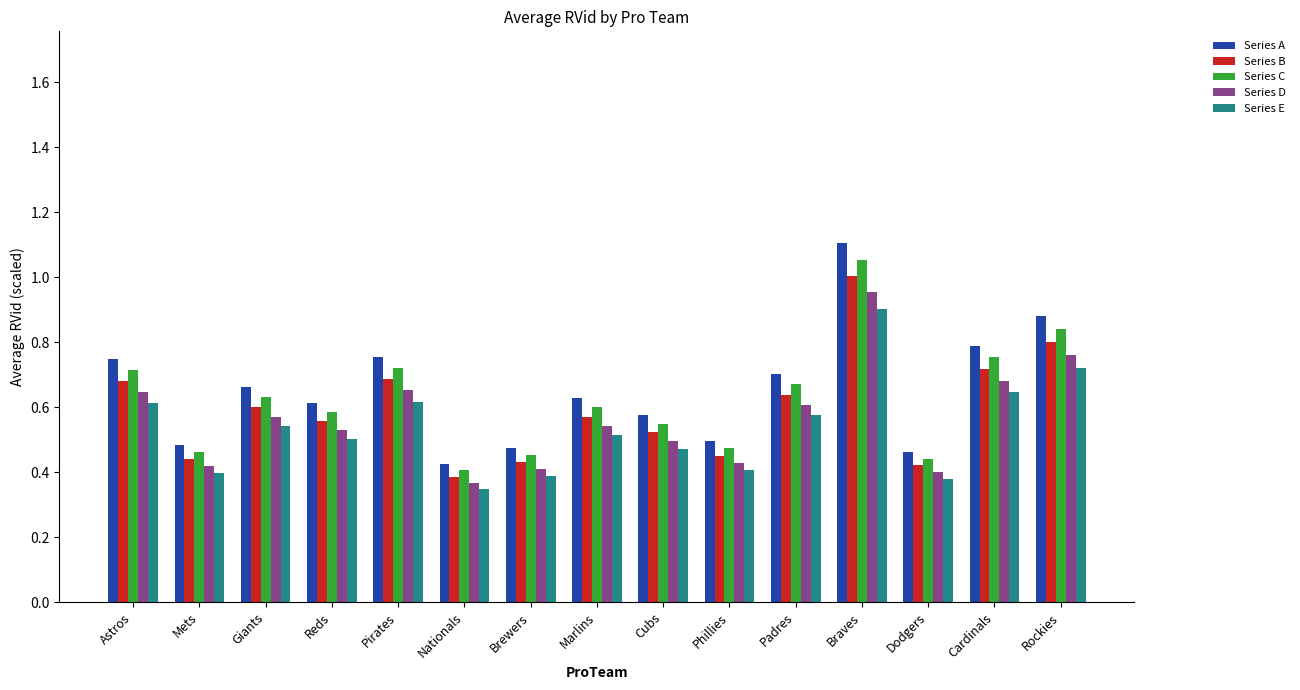

The value of Series A at Pirates is 0.8. True or false?

True